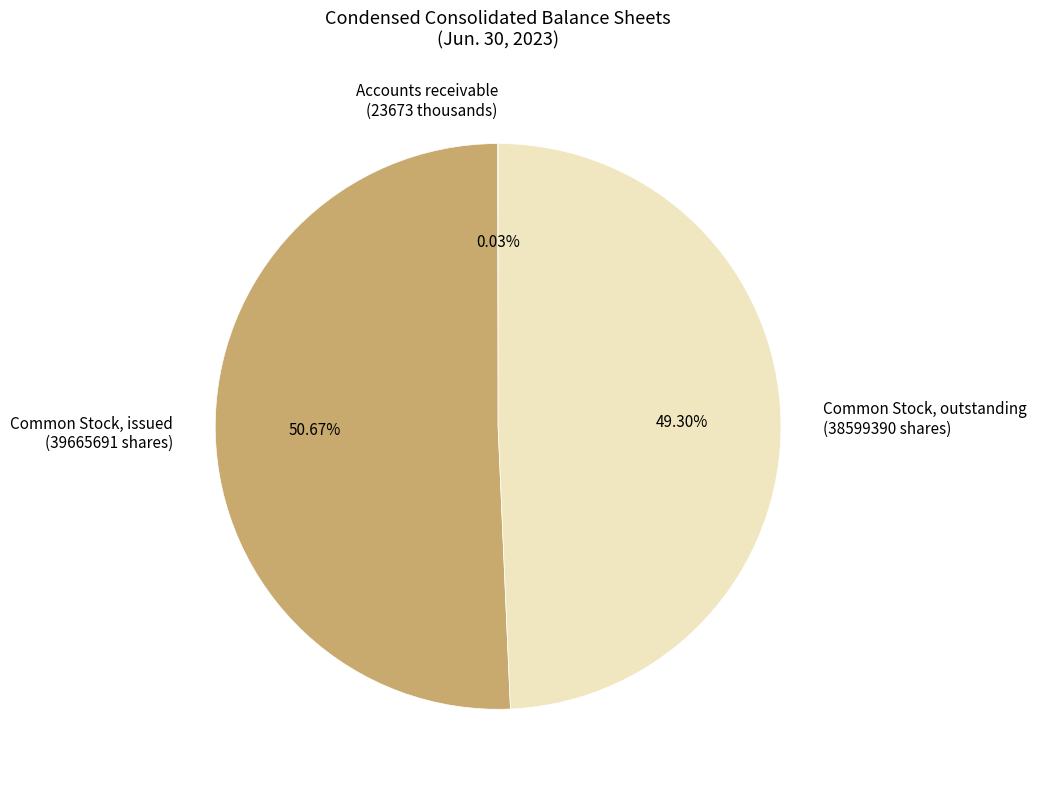

Which category accounts for the majority?

Common Stock, issued (39665691 shares)